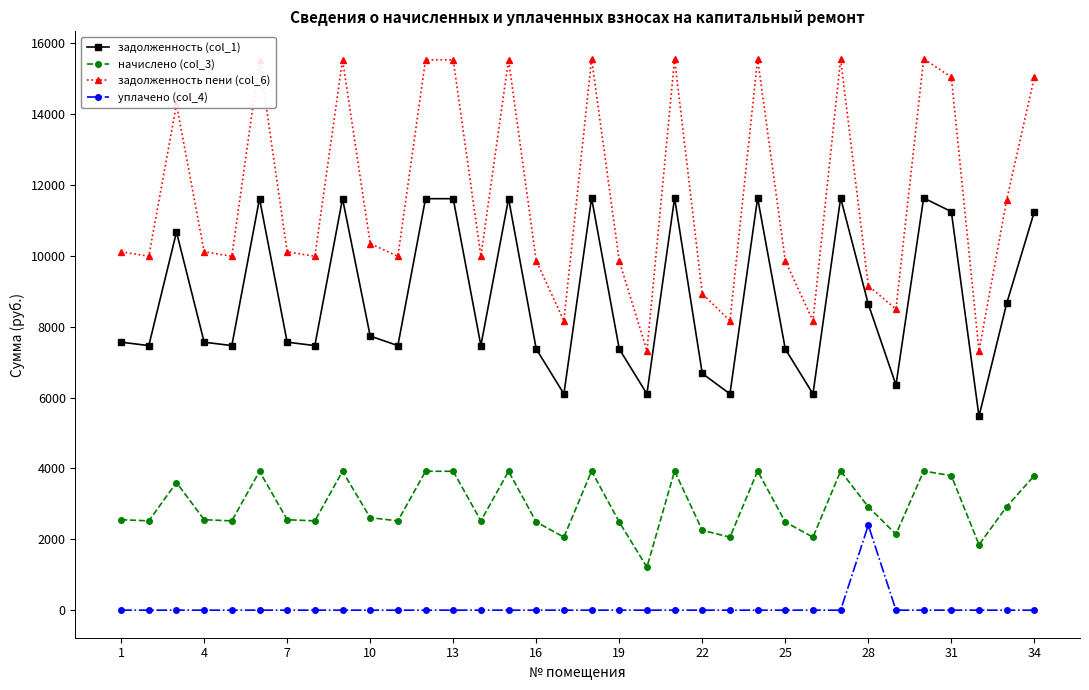

Does the chart have visible grid lines?

No